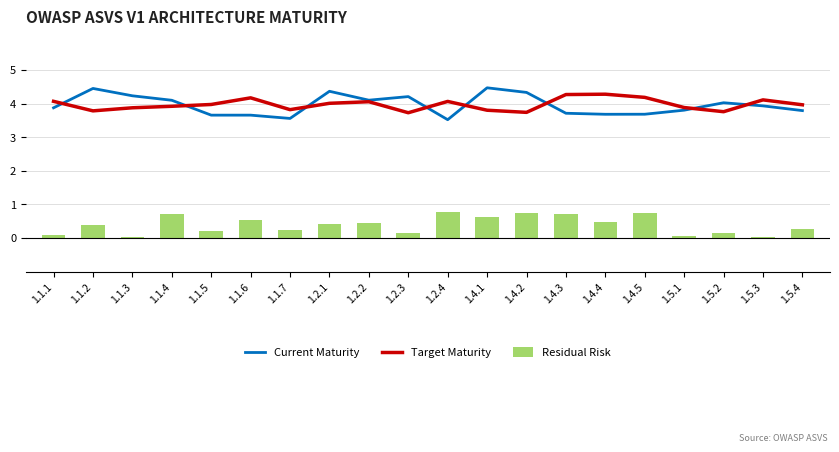

How many groups of bars are there?

20